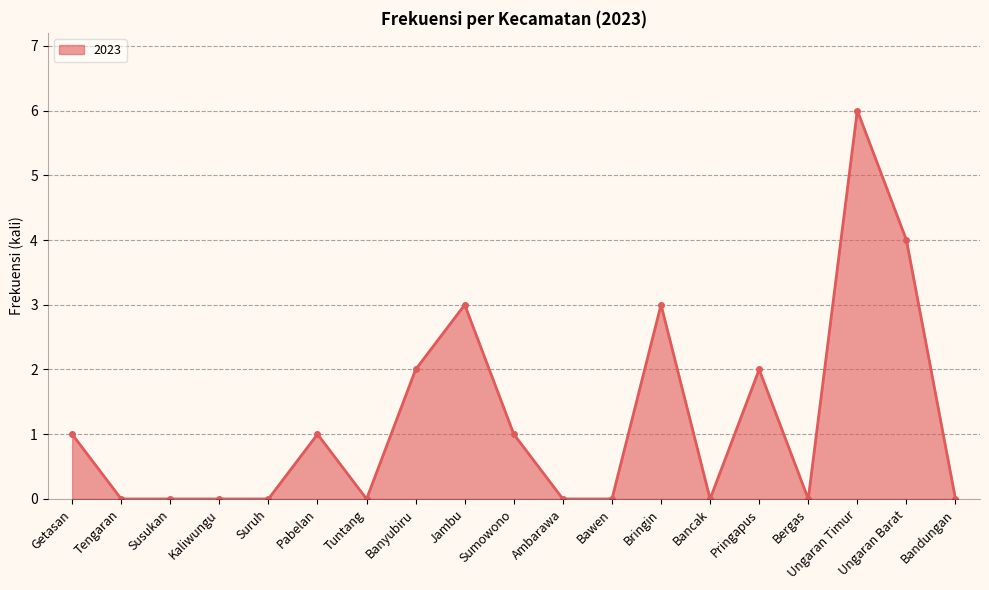

What position from the left is Tuntang?

7